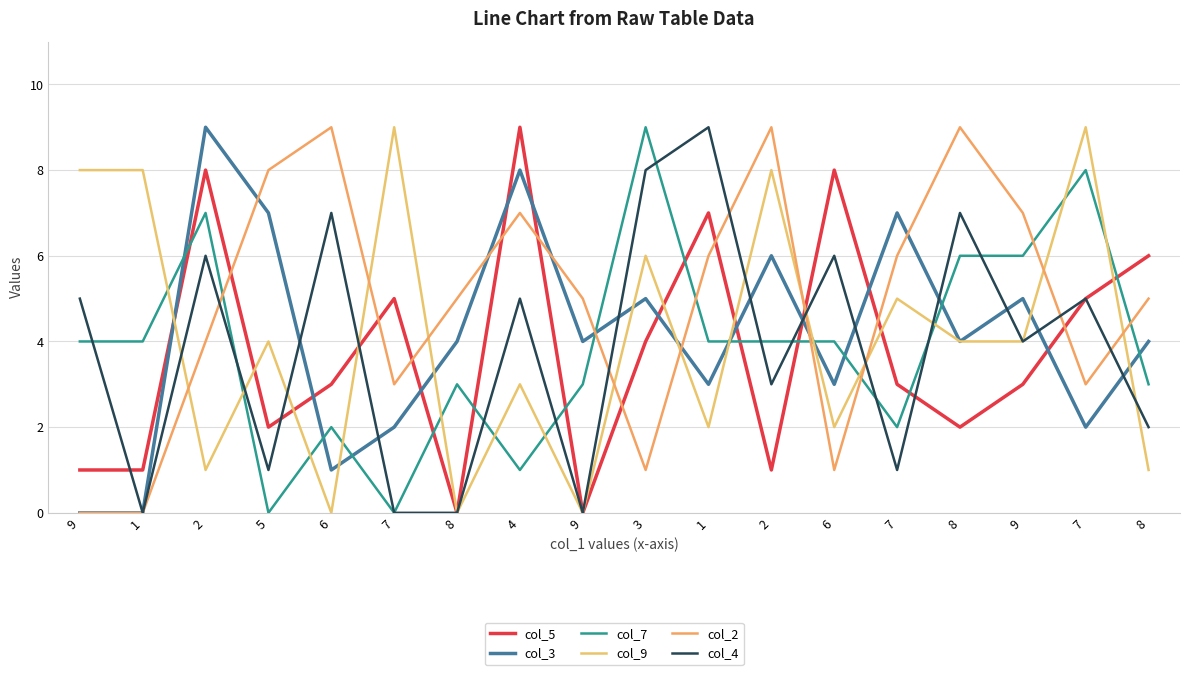

What is the sum of the col_9 values at 6 and 9?

6